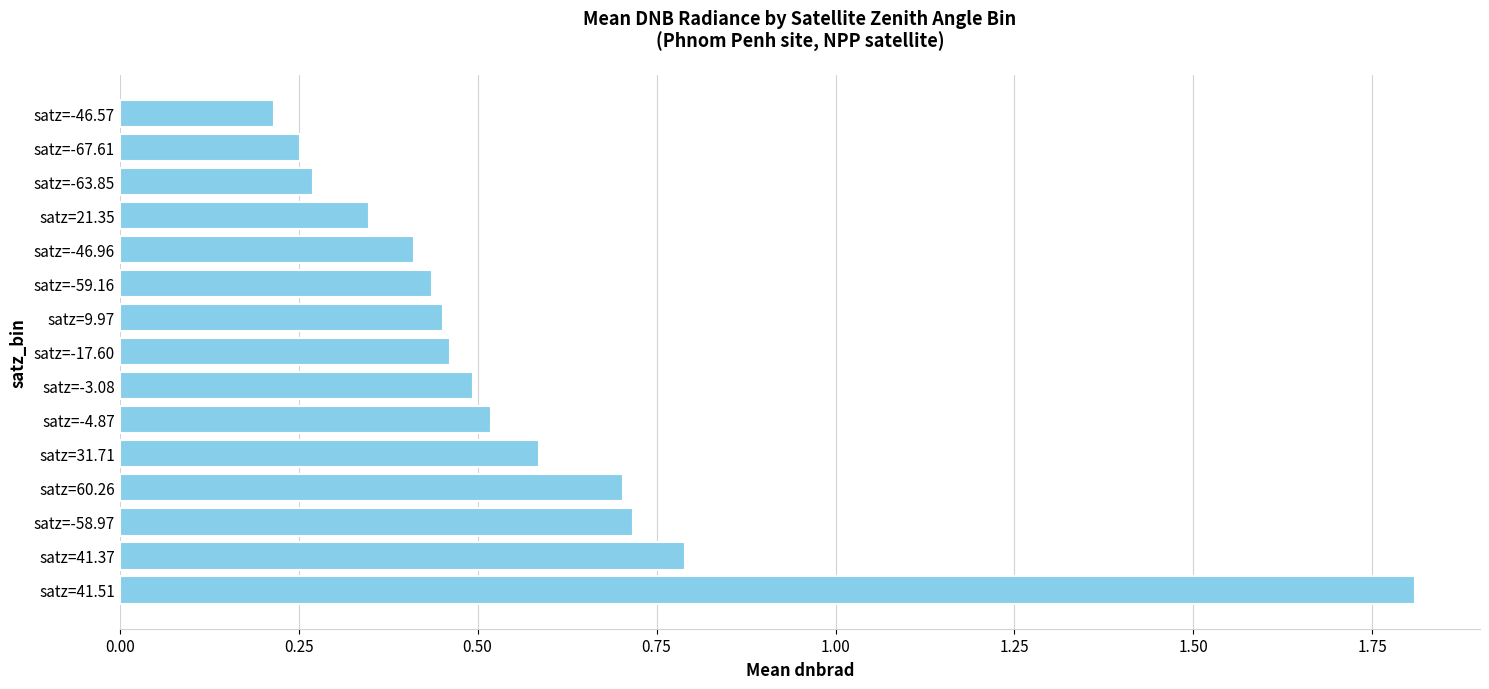

What is the difference between the second highest and minimum values?

0.6